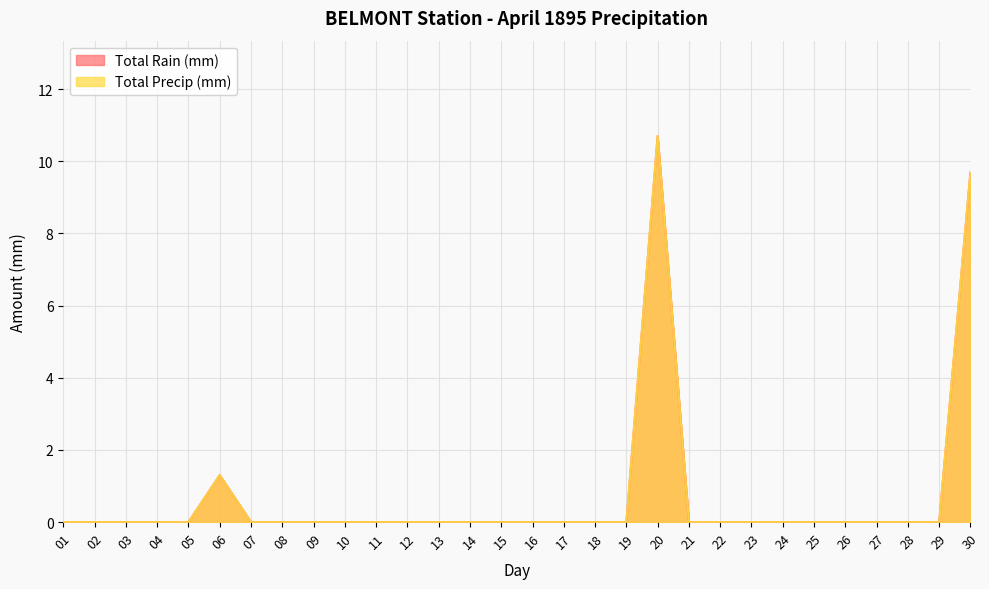

List the series in order of their peak value, lowest first.

Total Rain (mm), Total Precip (mm)